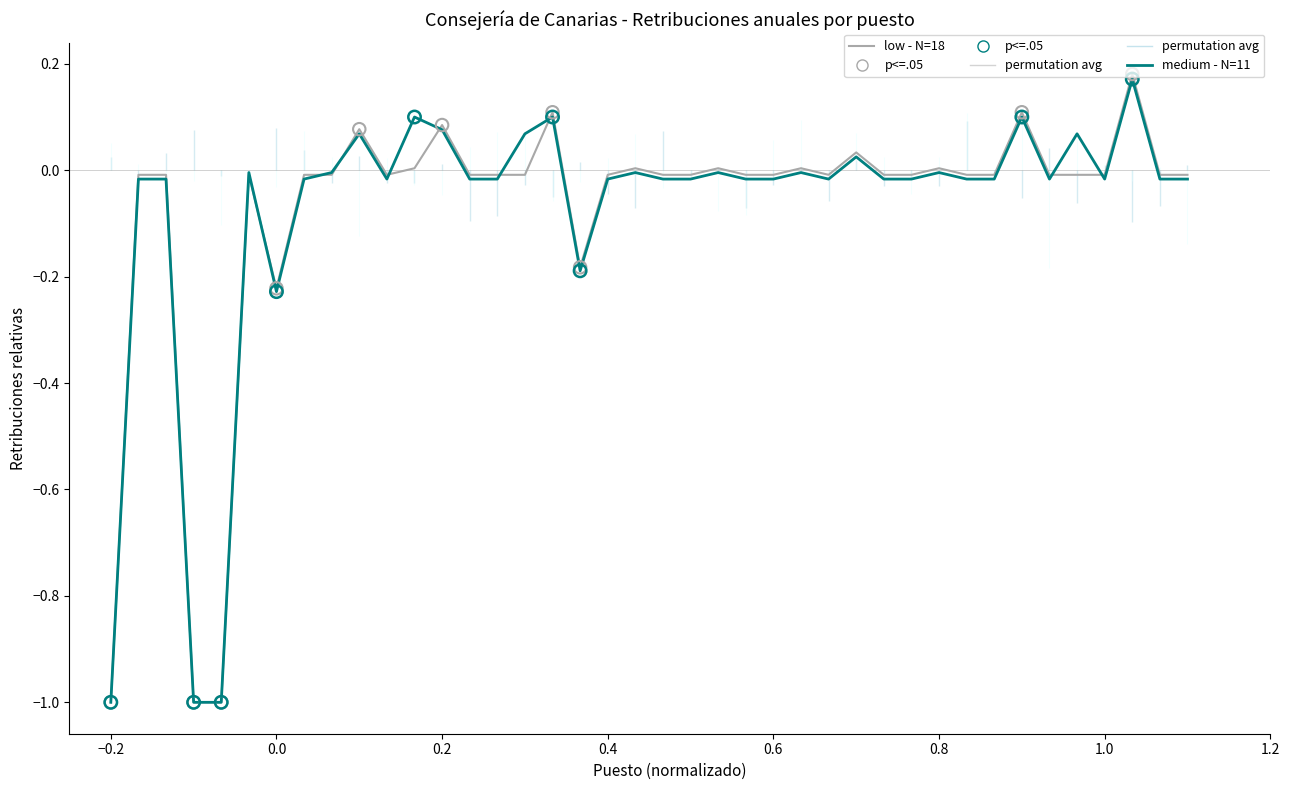

At how many categories does at least one series exceed 0?

13